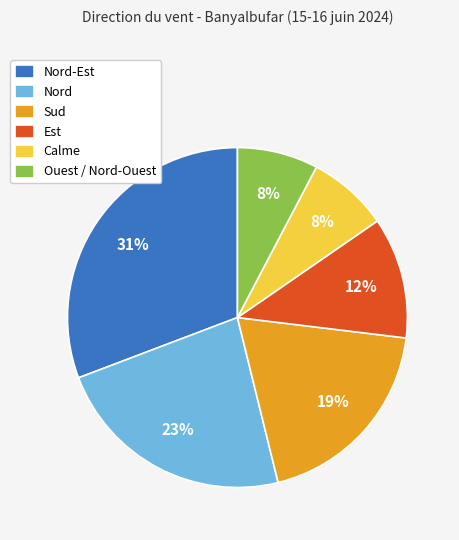

To the nearest percent, what is the average slice percentage?

17%